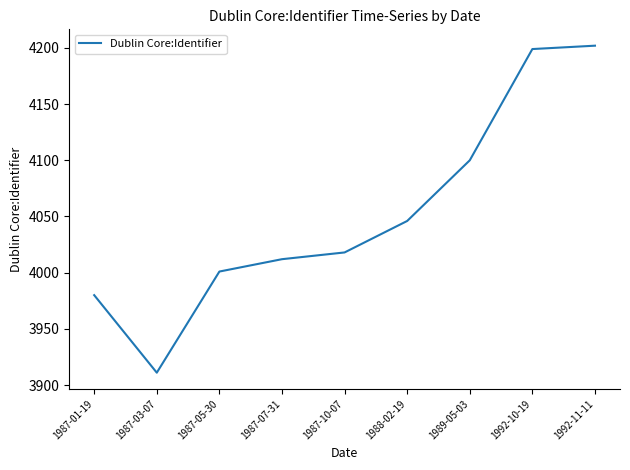

Rank the categories by value from lowest to highest.

1987-03-07, 1987-01-19, 1987-05-30, 1987-07-31, 1987-10-07, 1988-02-19, 1989-05-03, 1992-10-19, 1992-11-11